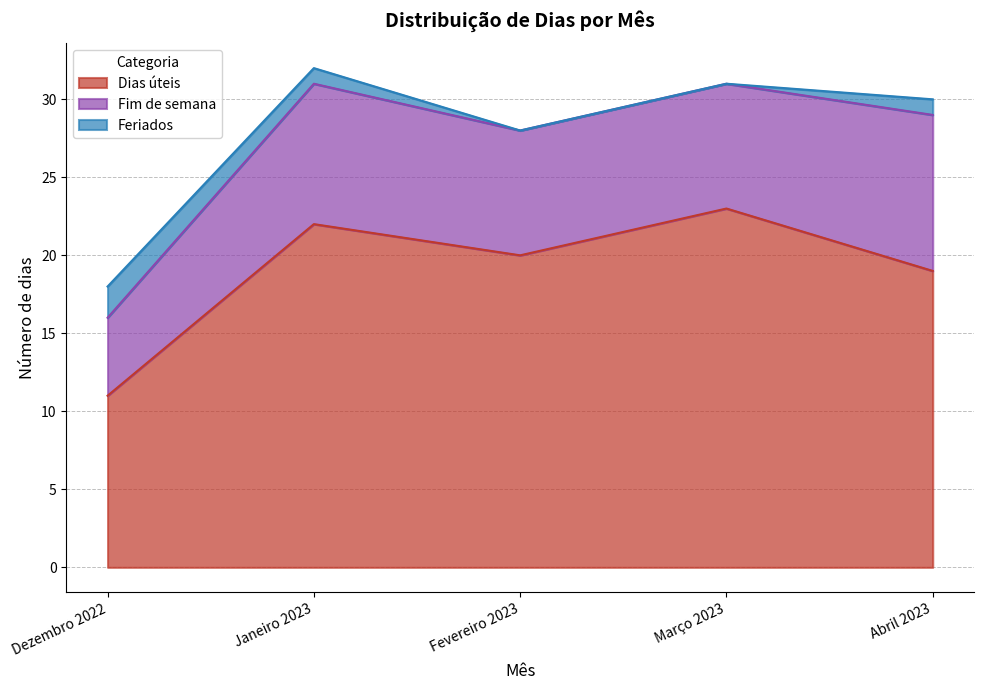

Which has a higher value, Março 2023 or Abril 2023?

Março 2023